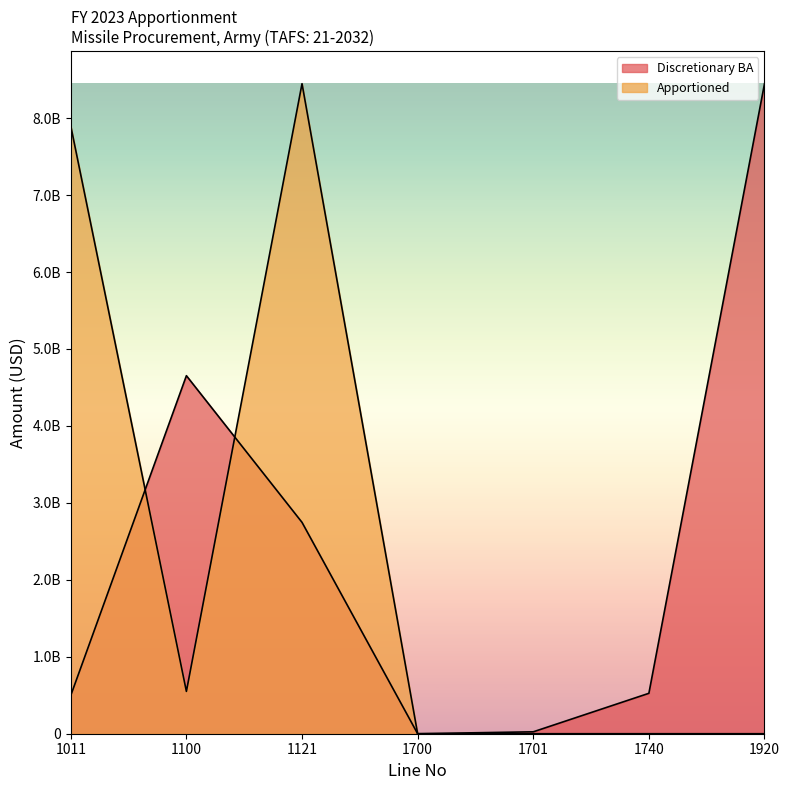

Is the value of Discretionary BA at 1701 greater than the value of Apportioned at 1121?

No